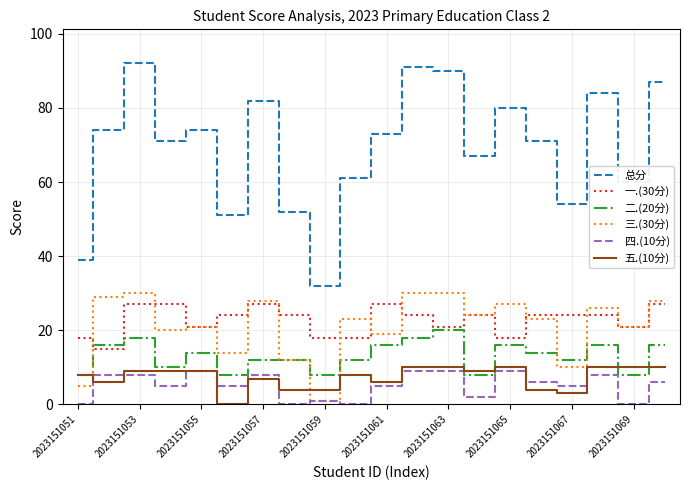

True or false: 五.(10分) and 总分 cross at least once.

False